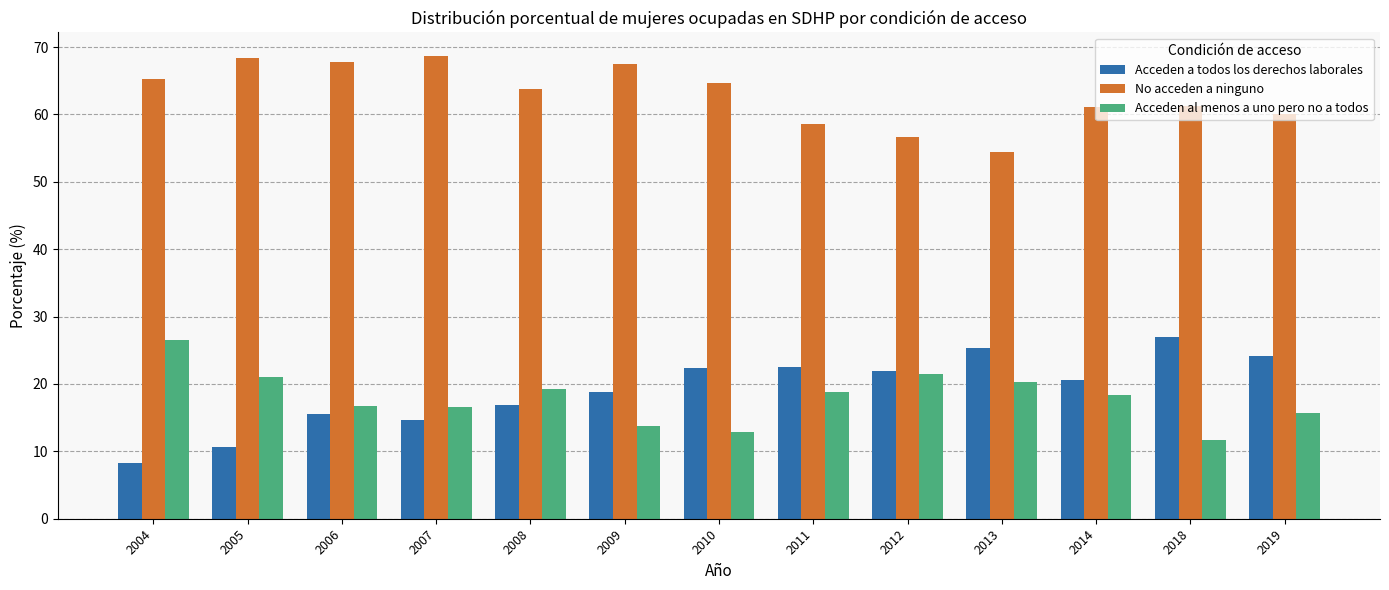

Which category has the lowest value across all series?

2004